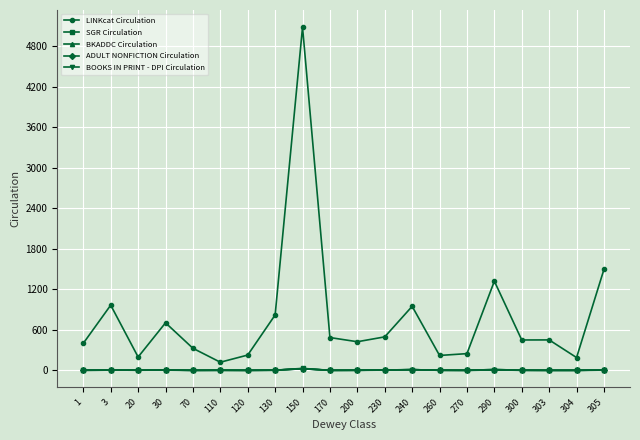

At which label does BKADDC Circulation first exceed 2?

3